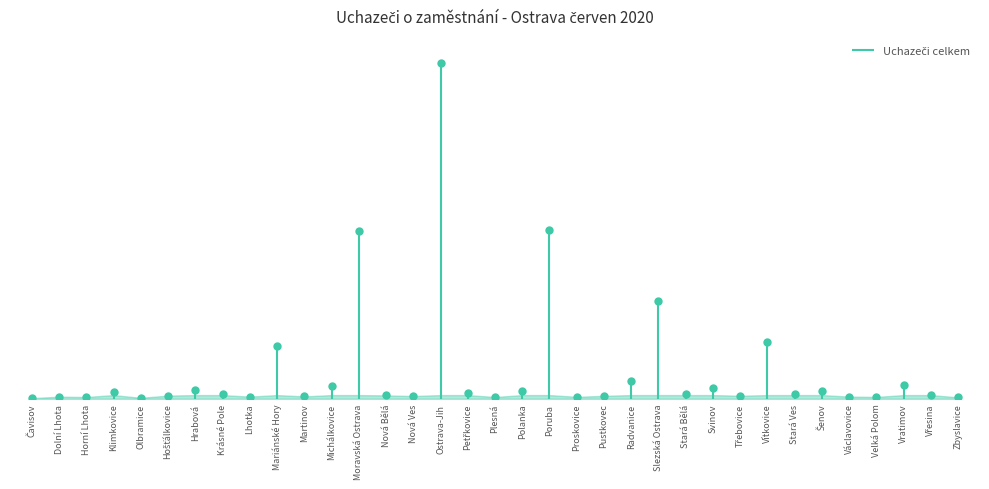

What is the difference between the values at Hrabová and Lhotka?

88